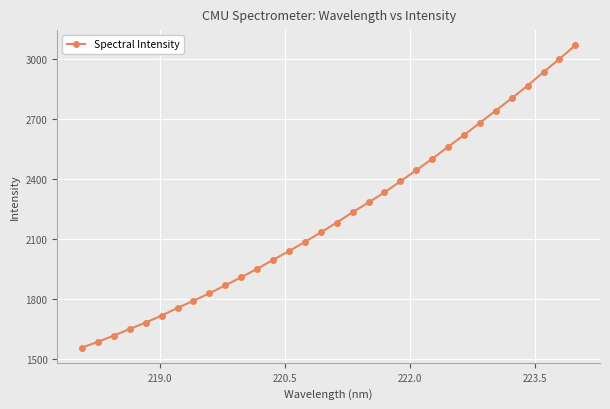

What is the difference between the maximum and minimum values?

1511.4